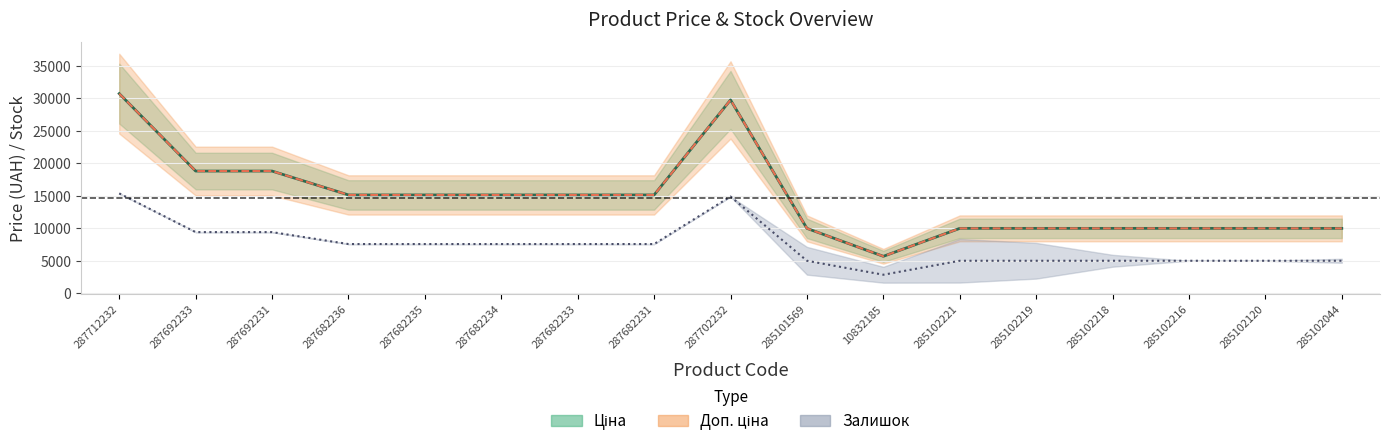

Reading left to right, what are all the values shown in this chart?

Ціна: 30717.1	18796.8	18796.8	15120.0	15120.0	15120.0	15120.0	15120.0	29747.2	9975.0	5673.8	9975.0	9975.0	9975.0	9975.0	9975.0	9975.0
Доп. ціна: 30717.1	18796.8	18796.8	15120.0	15120.0	15120.0	15120.0	15120.0	29747.2	9975.0	5673.8	9975.0	9975.0	9975.0	9975.0	9975.0	9975.0
Залишок (центр): 15358.6	9398.4	9398.4	7560.0	7560.0	7560.0	7560.0	7560.0	14873.6	4987.5	2836.9	4987.5	4987.5	4987.5	4987.5	4987.5	4987.5